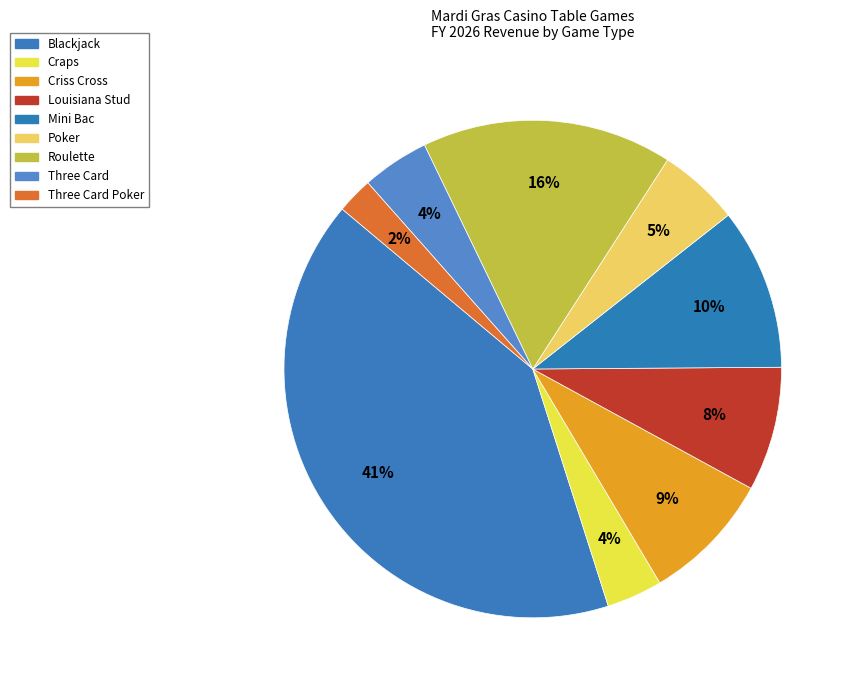

Count the number of slices in the pie.

9